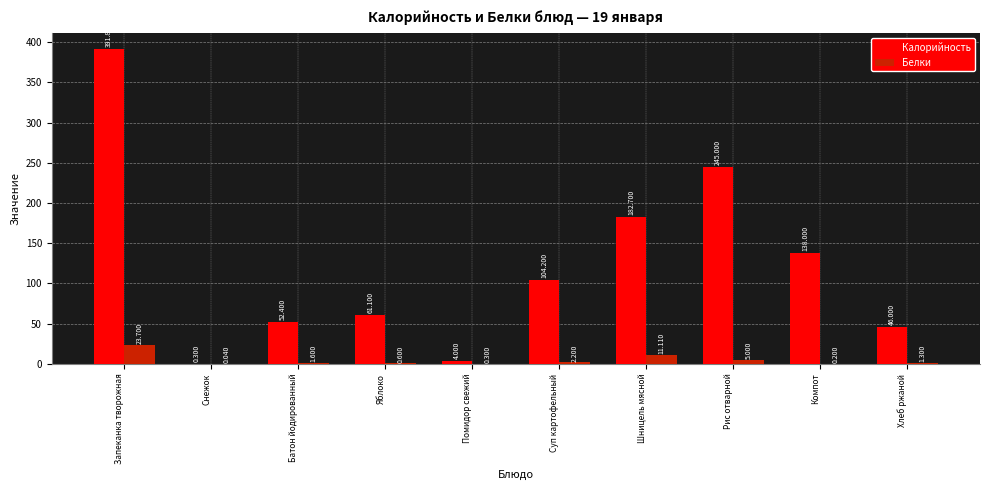

Which series changed the most between Помидор свежий and Компот?

Калорийность